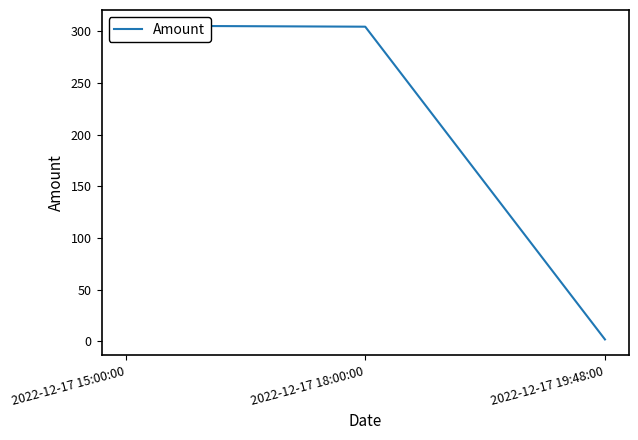

What is the change in value from 2022-12-17 15:00:00 to 2022-12-17 19:48:00?

-303.3